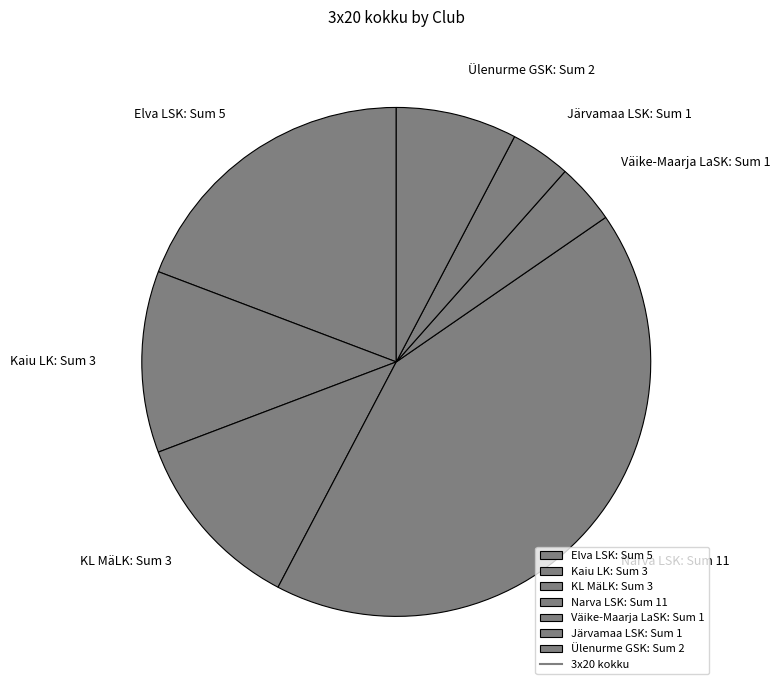

The Kaiu LK: Sum 3 slice represents 22% of the pie. True or false?

False